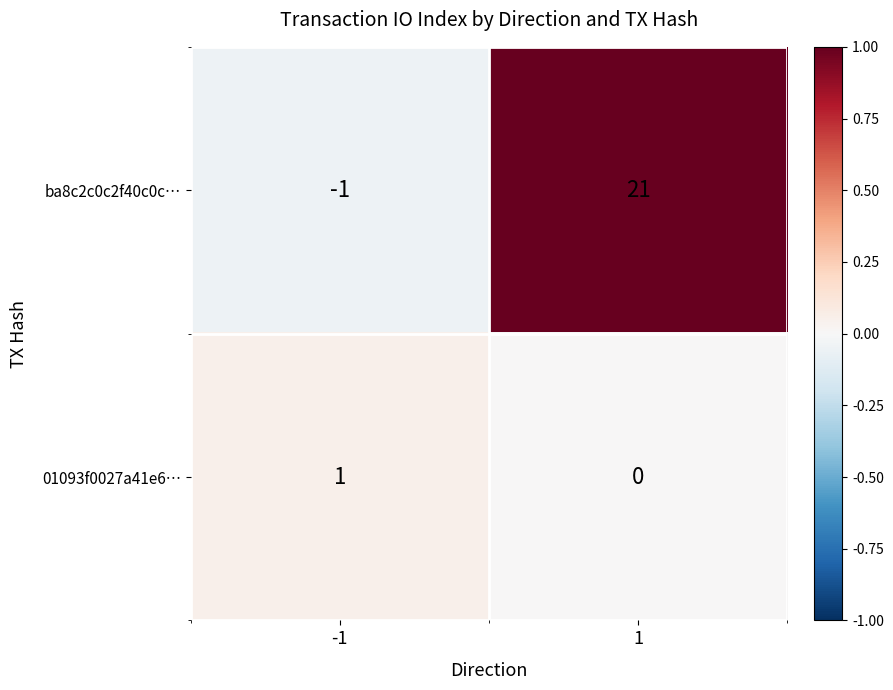

Reading left to right, transcribe all the data shown in this chart.

ba8c2c0c2f40c0c…: -1	21
01093f0027a41e6…: 1	0